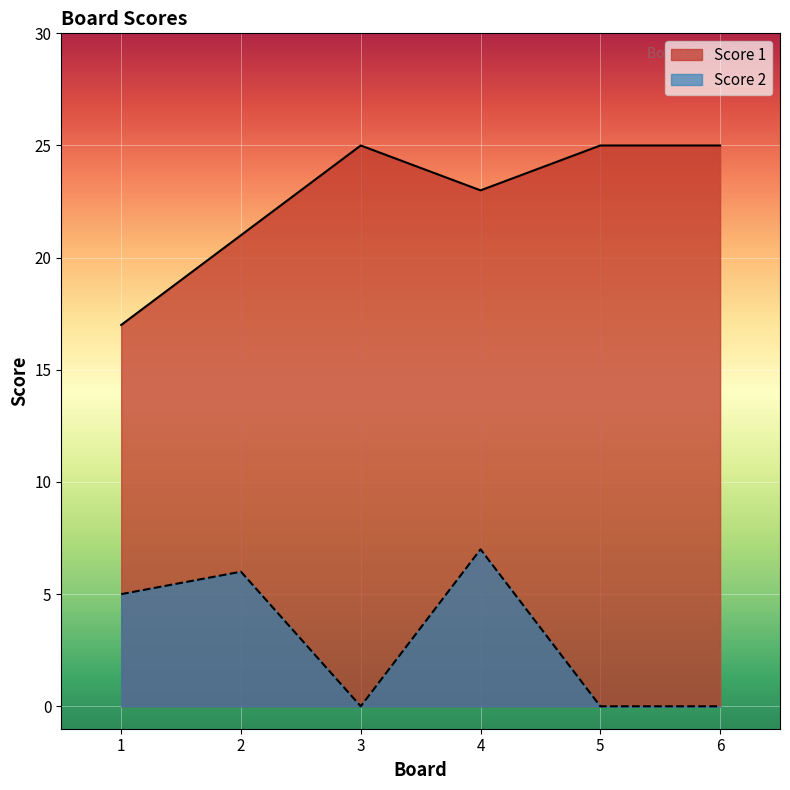

List the series in order of their peak value, lowest first.

Score 2, Score 1